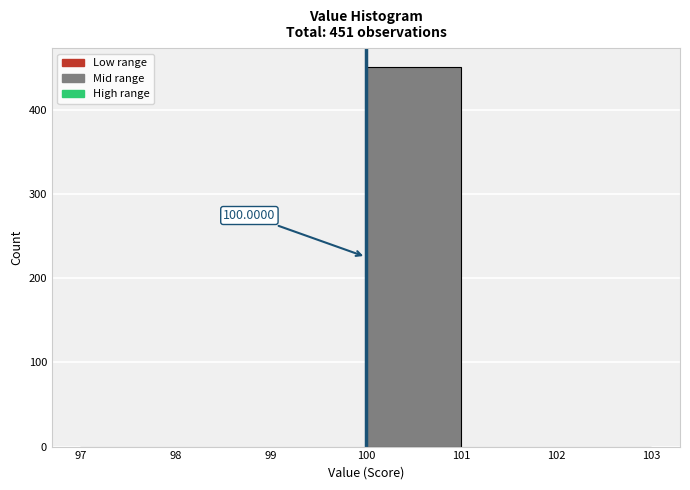

Over which range of the x-axis is the bar tallest?

100 to 101